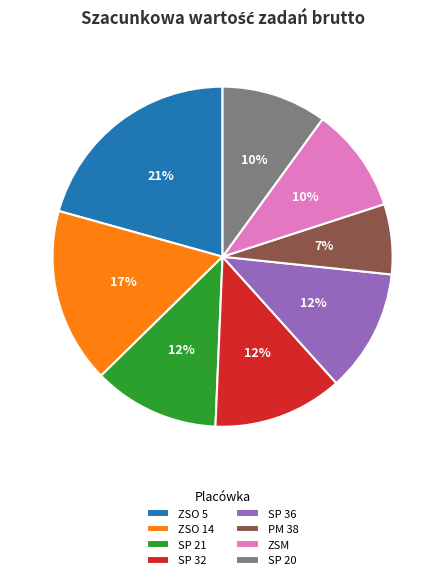

What percentage is the SP 32 slice, to the nearest percent?

12%